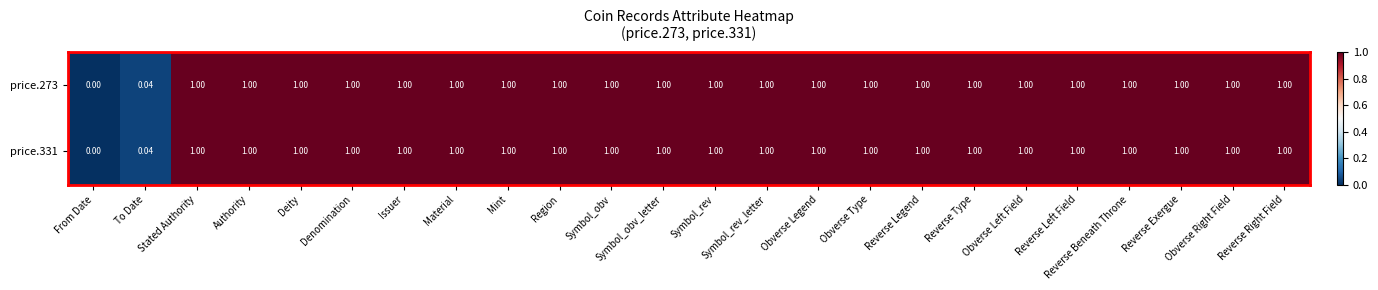

Is the value of price.331 at To Date greater than the value of price.273 at Obverse Left Field?

No